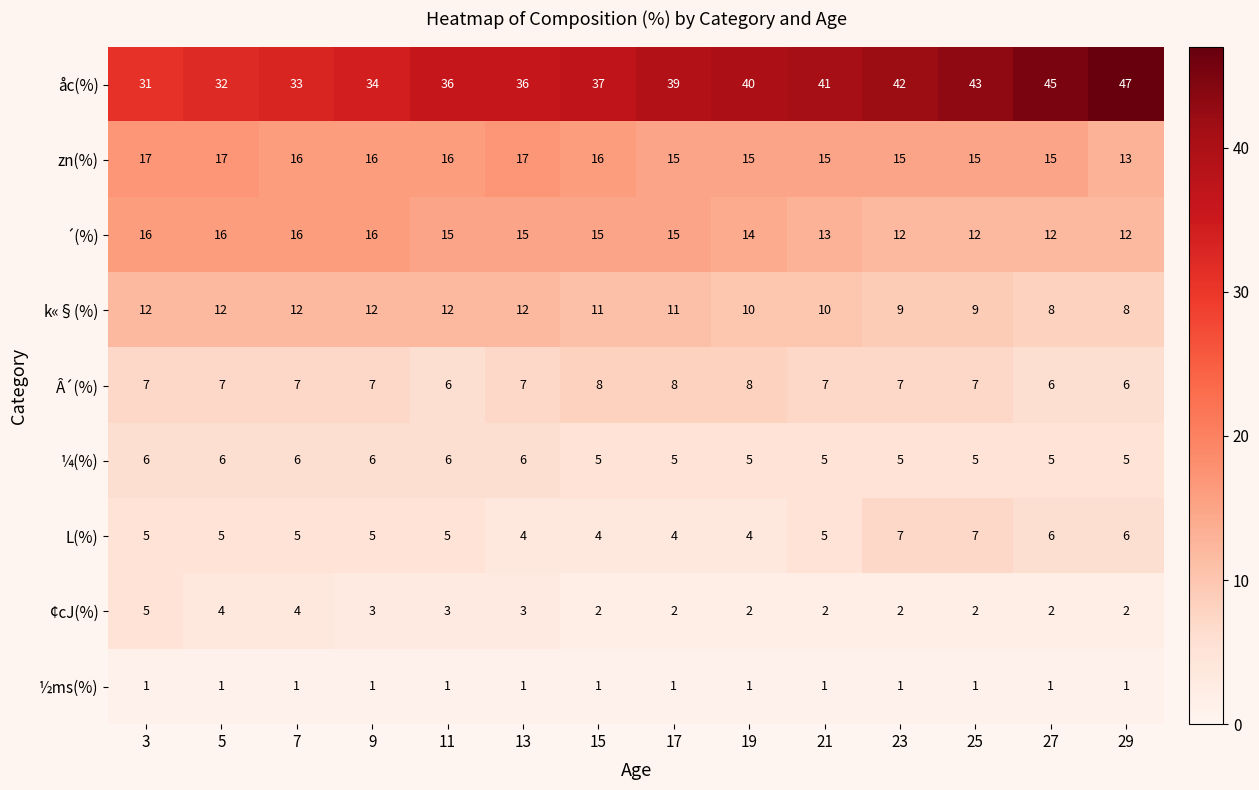

List the series in order of their peak value, lowest first.

½ms(%), ¢cJ(%), ¼(%), L(%), Â´(%), k«§(%), ´(%), zn(%), åc(%)